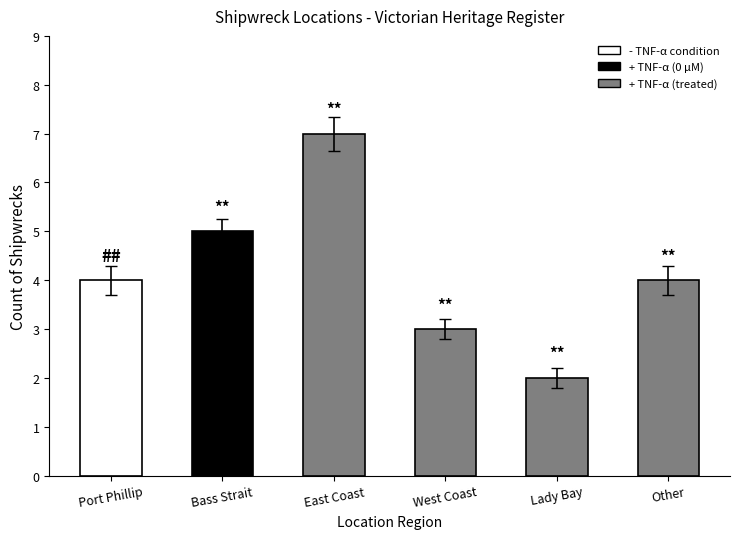

What is the value of the 1st bar from the left?

4